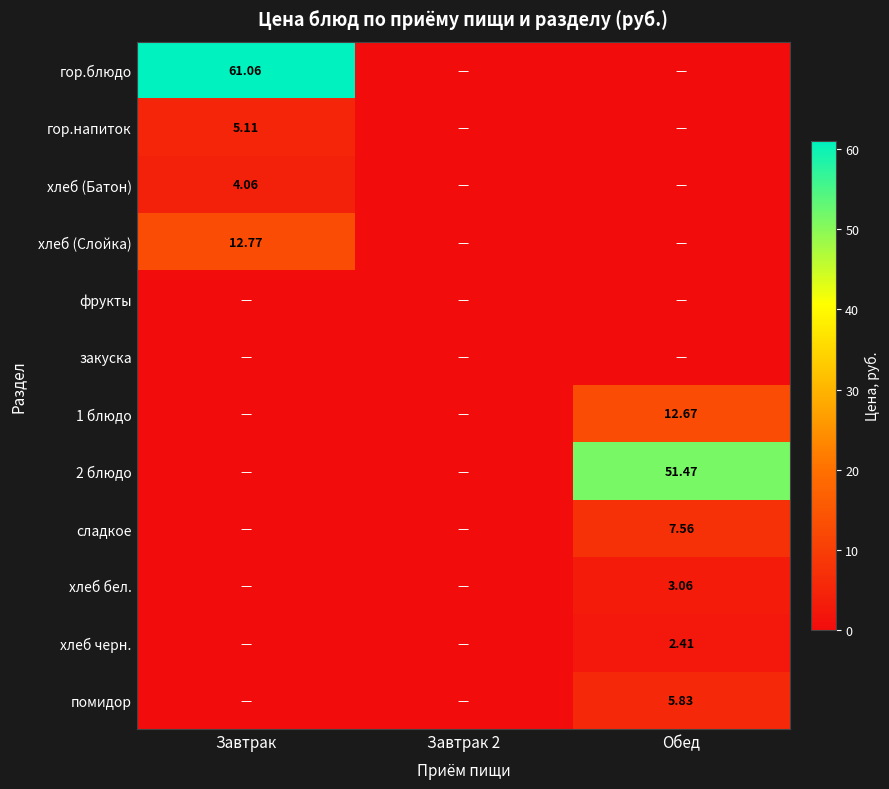

List the labels in order of хлеб (Батон) value, largest first.

Завтрак, Завтрак 2, Обед